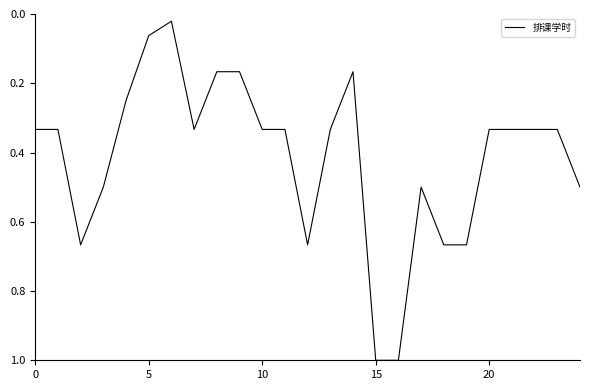

What is the maximum value shown in the chart?

1.0